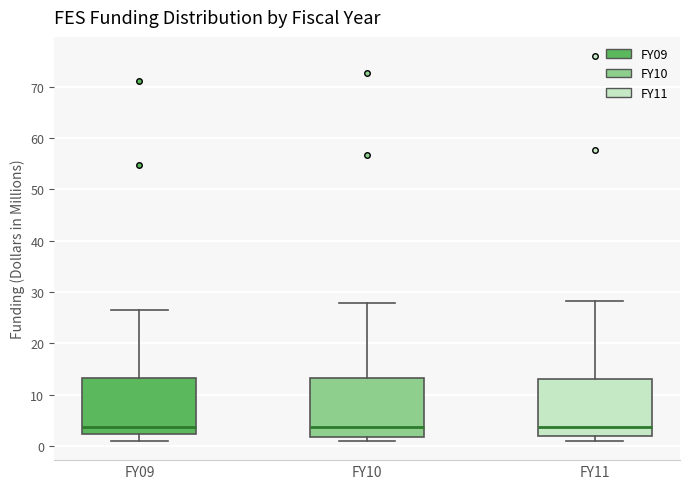

Reading left to right, transcribe this box plot: for each box, give where its median line is, the range the box spans, and where its two whiskers end, as read against the y-axis. The values are not printed on the chart, so give them approximately, as read against the axis.

FY09: median 4, box 2 to 13, whiskers 1 to 26
FY10: median 4, box 2 to 13, whiskers 1 to 28
FY11: median 4, box 2 to 13, whiskers 1 to 28